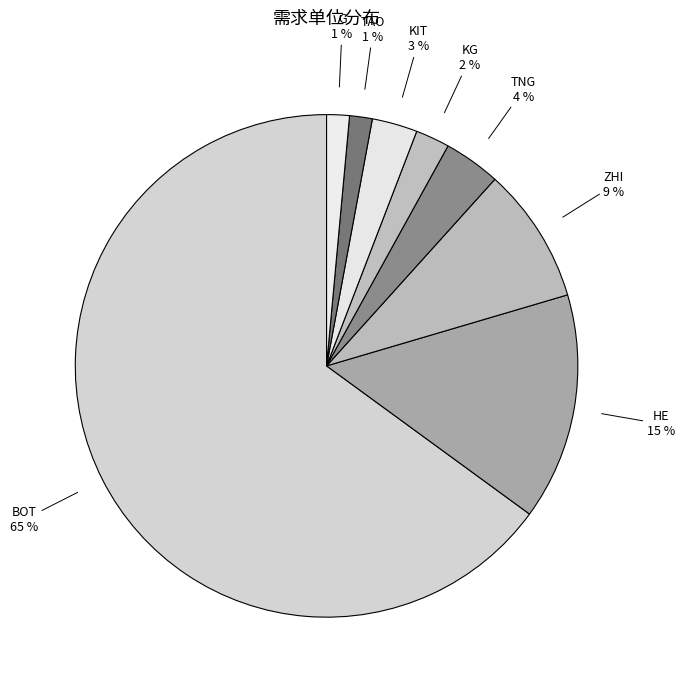

Which category has the biggest portion of the pie?

BOT